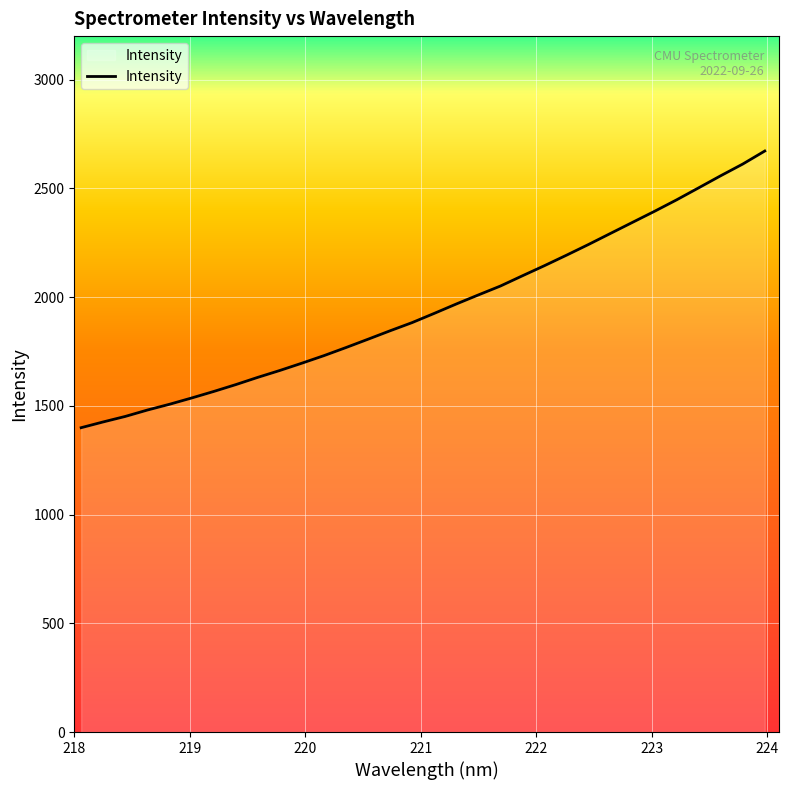

What is the smallest value displayed?

1399.4